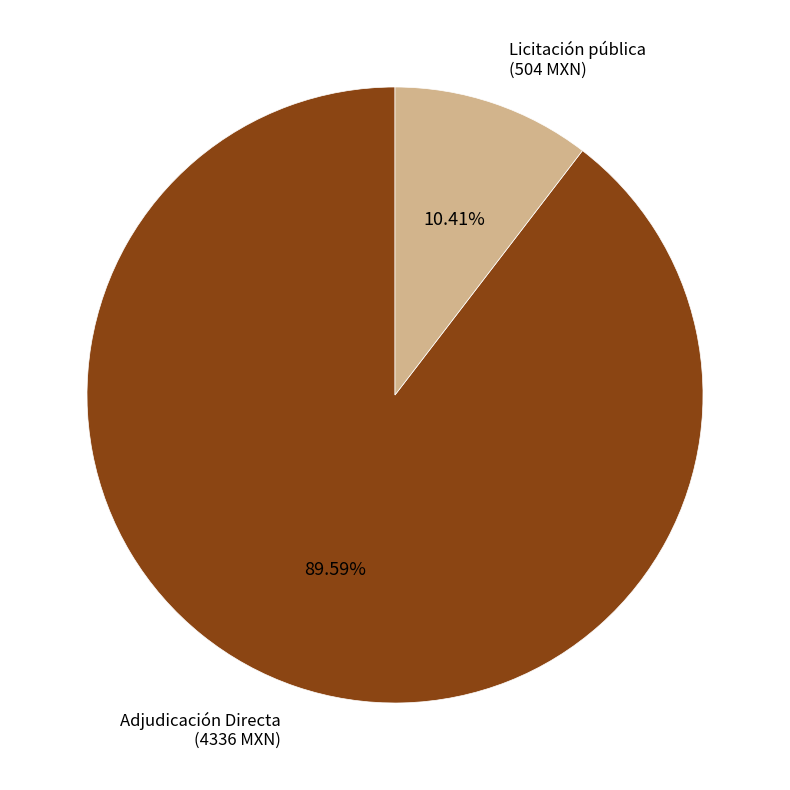

Is there any slice that represents more than half of the pie?

Yes